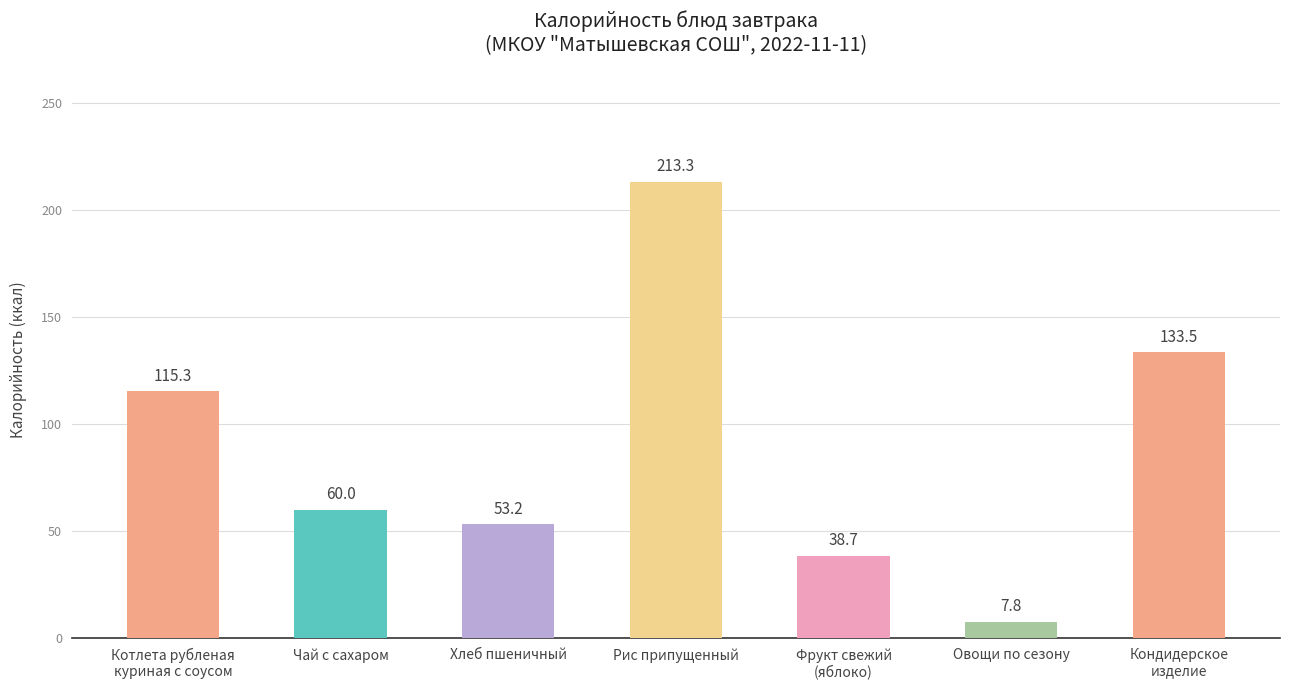

What is the sum of all values?

621.8